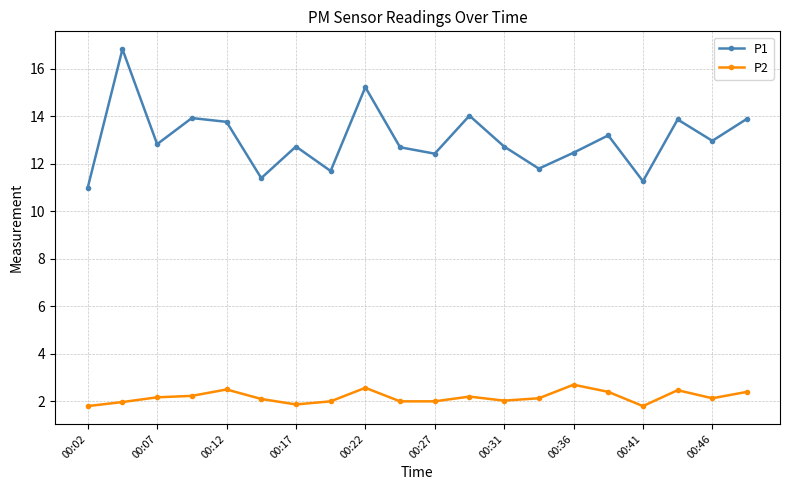

Which series has the largest total across all categories?

P1